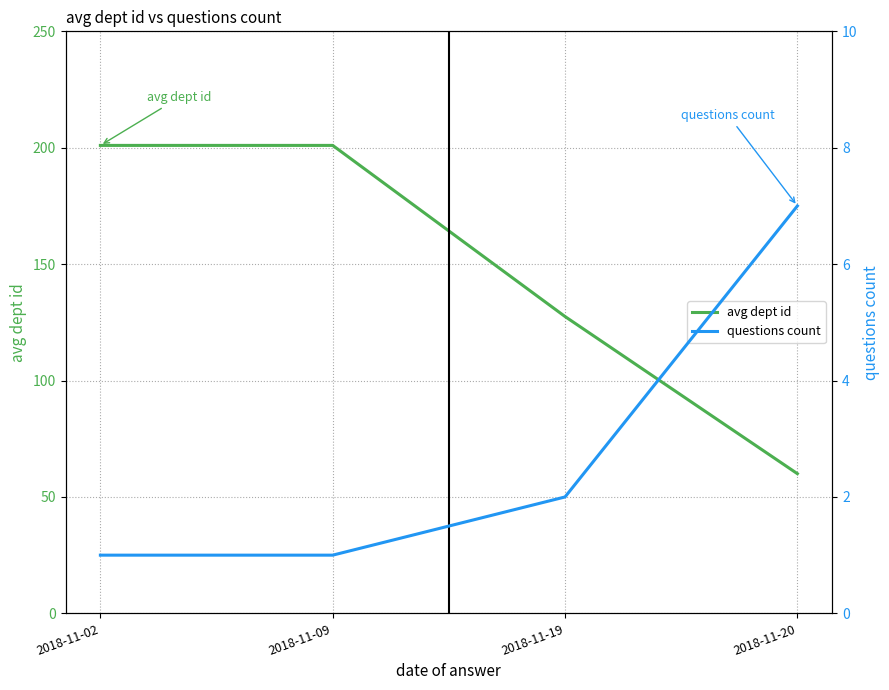

Does the chart have visible grid lines?

Yes